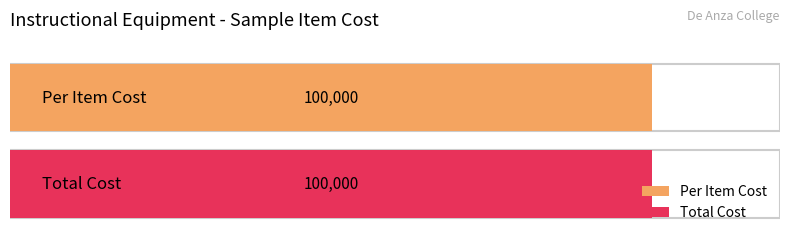

How many values in the Per Item Cost series exceed 0?

1